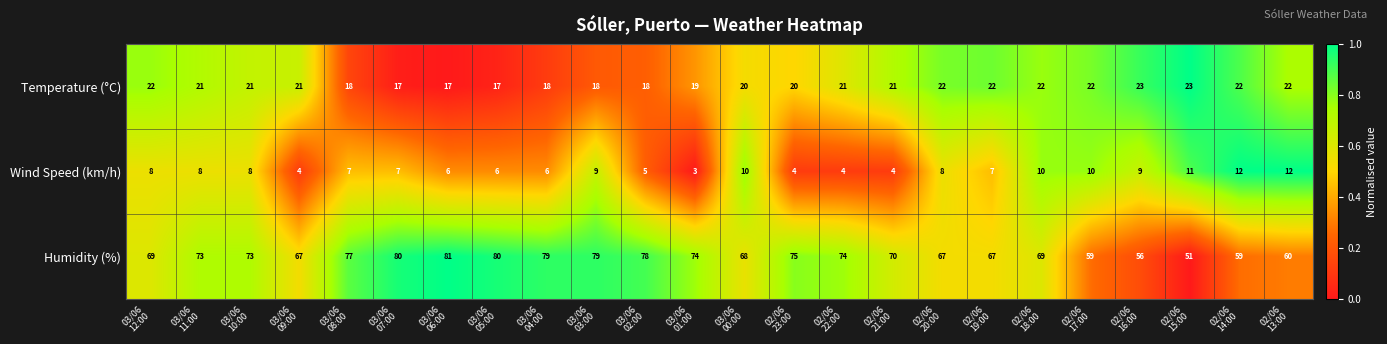

Count the number of categories in the chart.

24